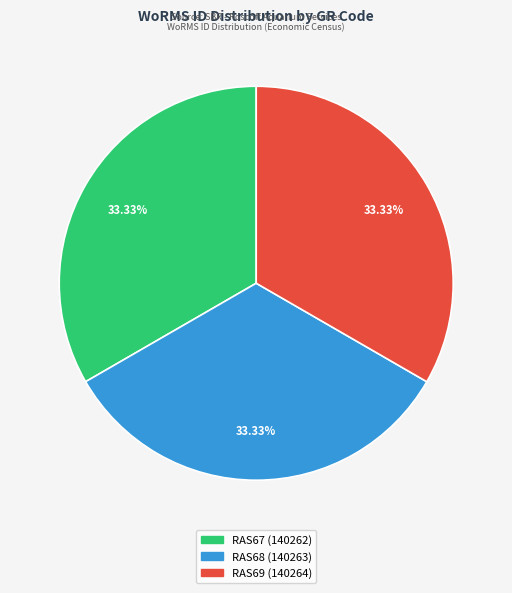

Does RAS67 represent more than half of the total?

No